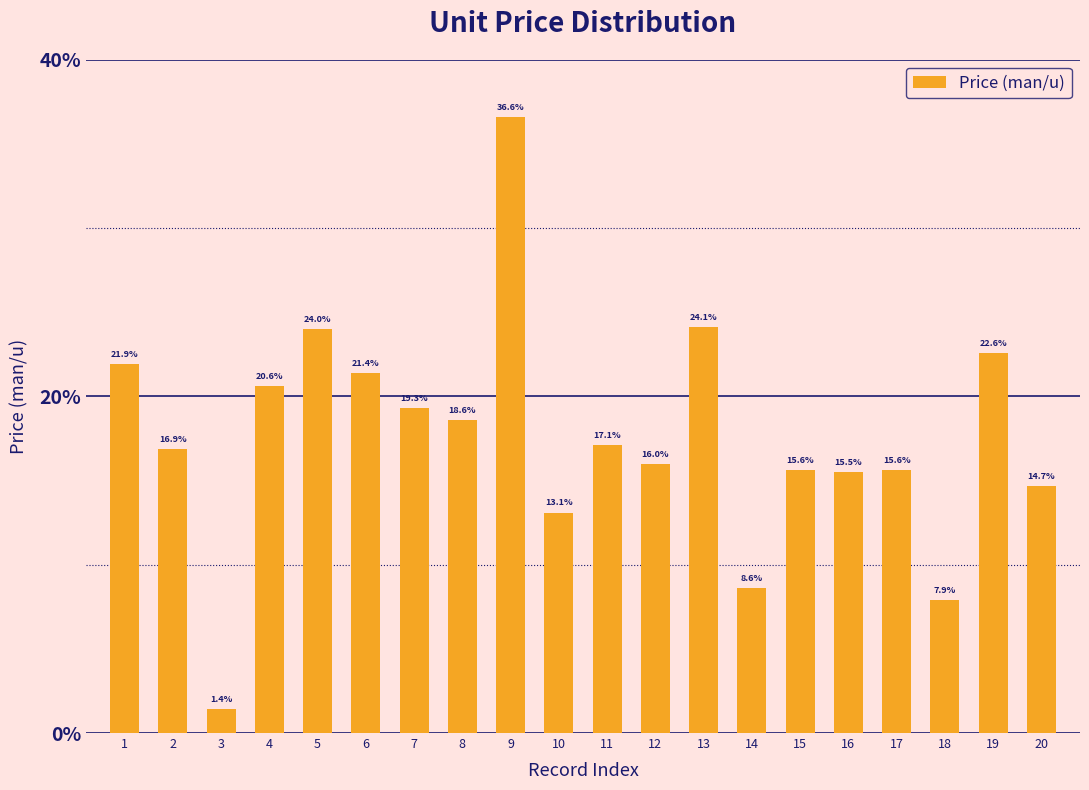

True or false: the data shows 21.9 at 10.

False